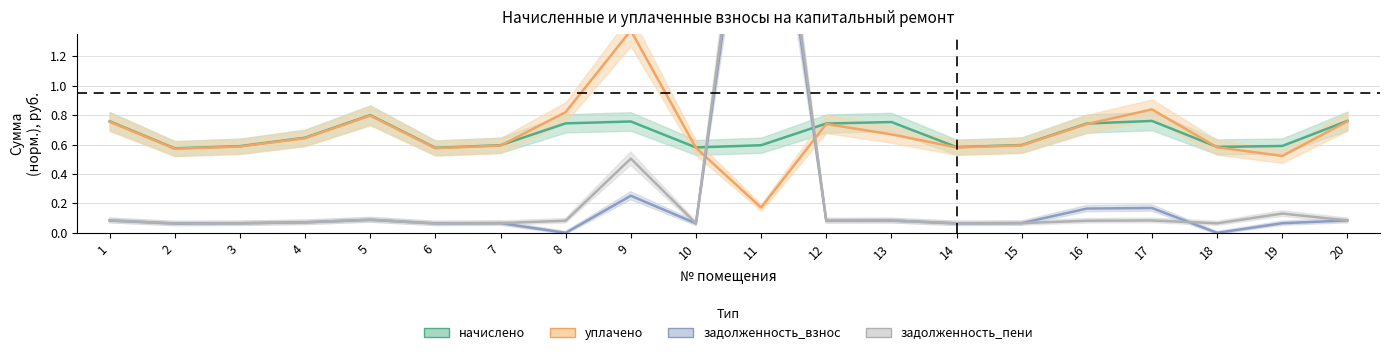

At 9, list the series in order from largest to smallest.

уплачено, начислено, задолженность_пени, задолженность_взнос